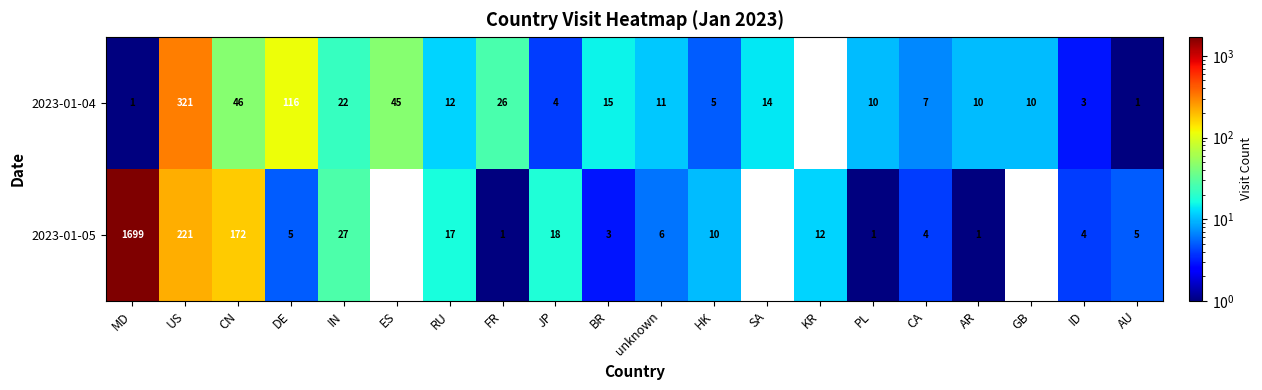

What is the sum of the 2023-01-05 values at KR and ID?

16